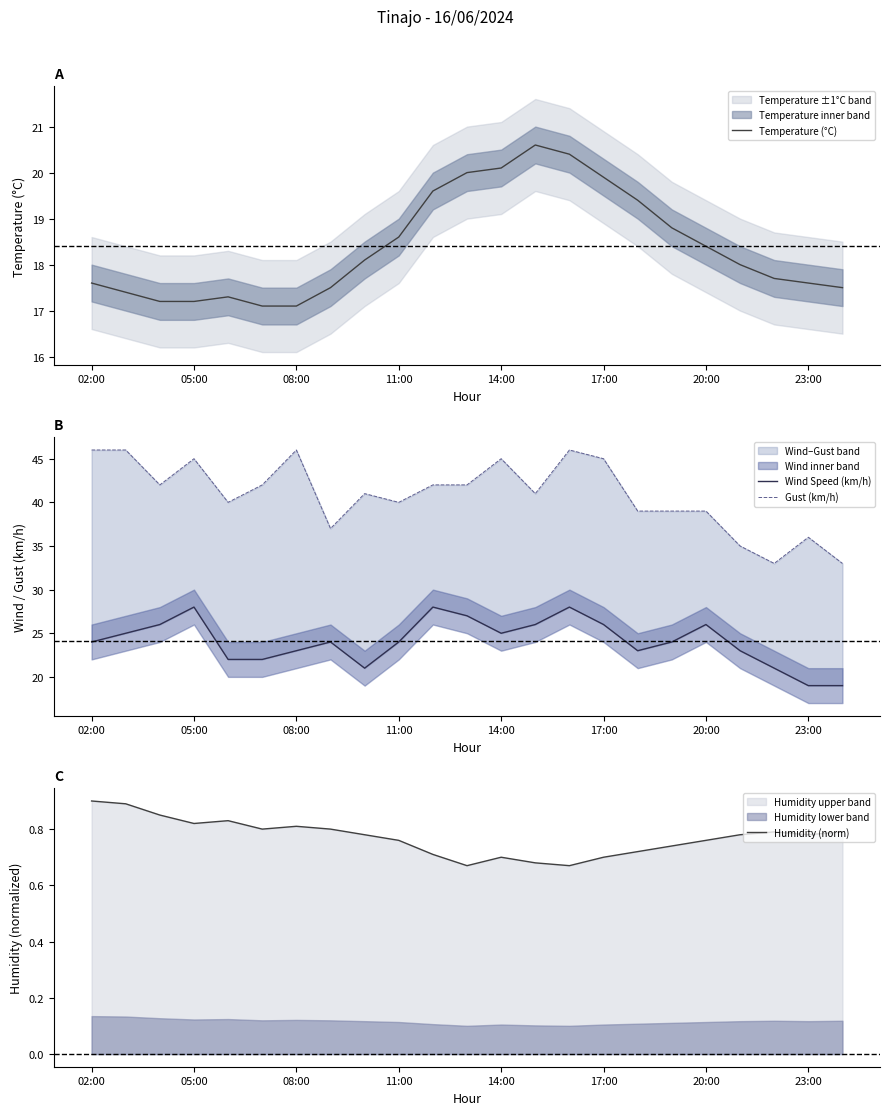

What is the average value of the Temperature (°C) series?

18.4